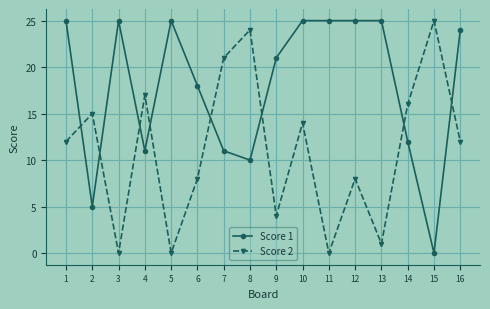

At which category is the sum across all series the highest?

10